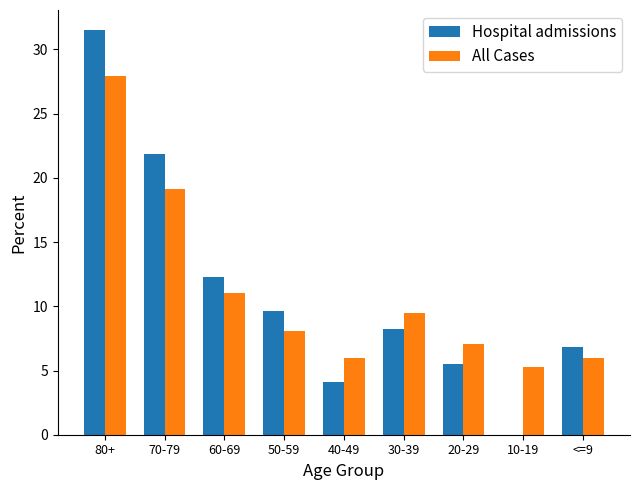

Which series changed the most between 10-19 and <=9?

Hospital admissions